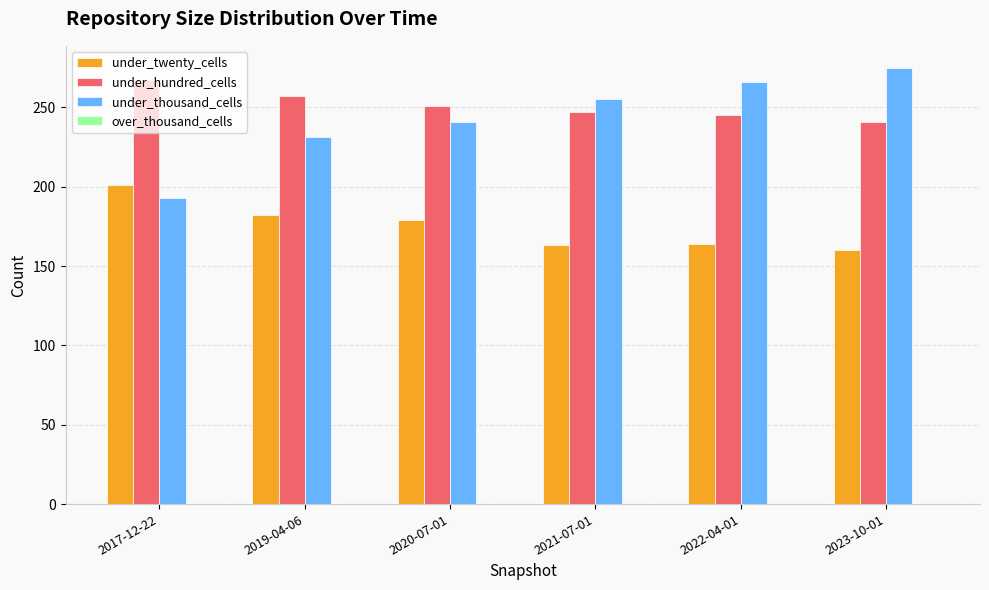

Rank the series at 2023-10-01 from highest to lowest value.

under_thousand_cells, under_hundred_cells, under_twenty_cells